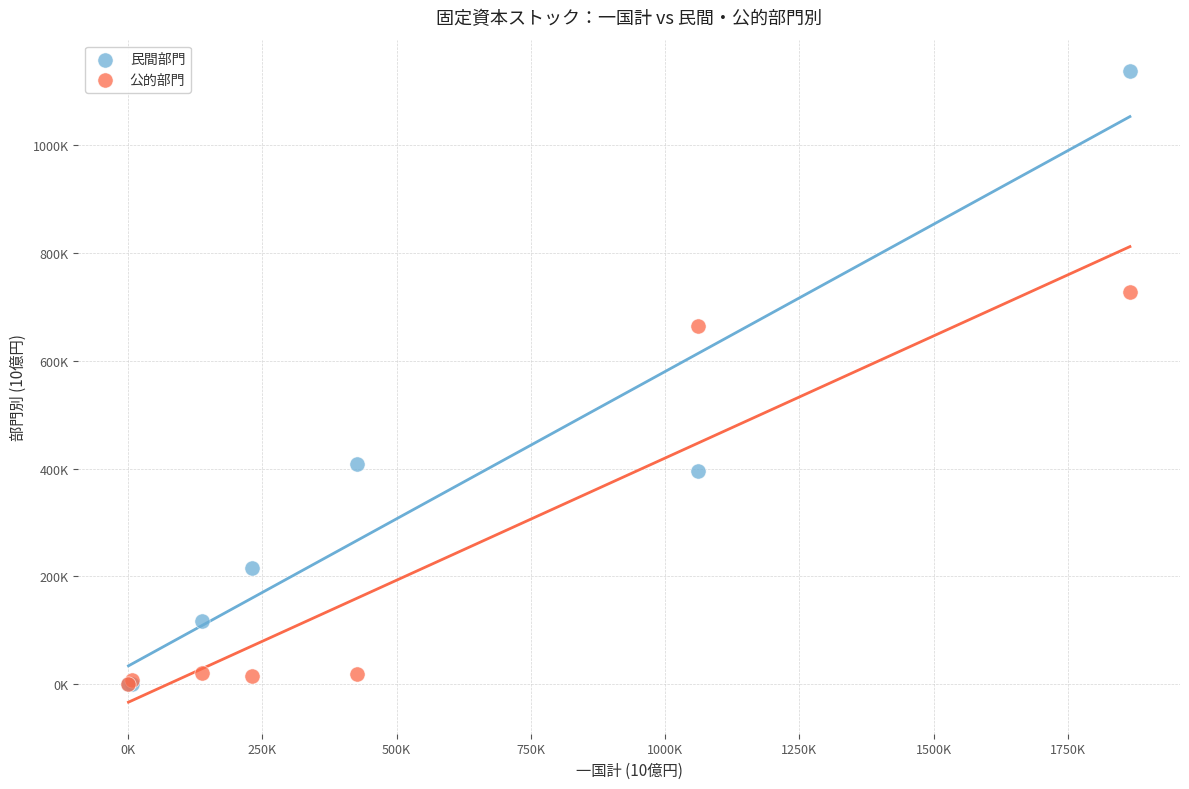

Which series has the widest spread of Y values?

民間部門